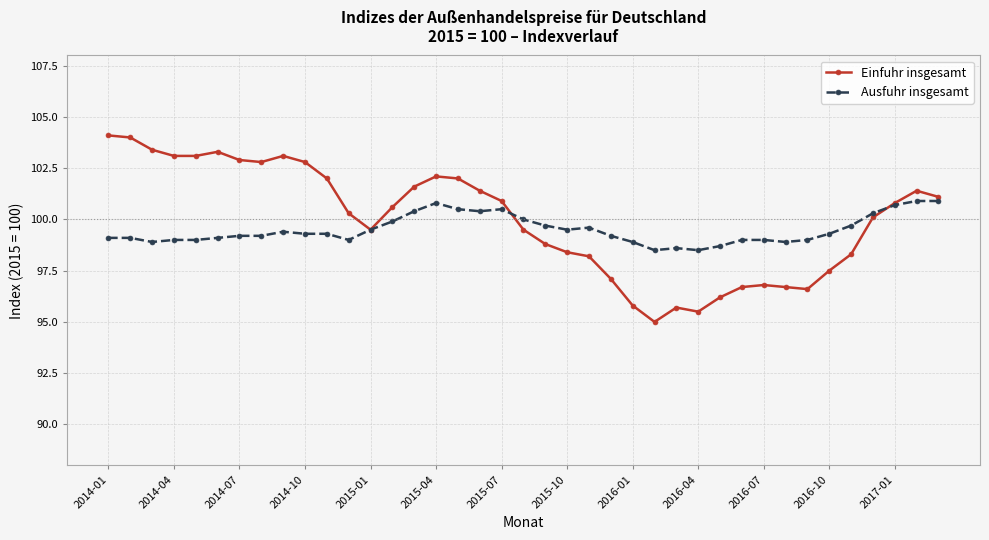

At how many categories does at least one series exceed 96?

39